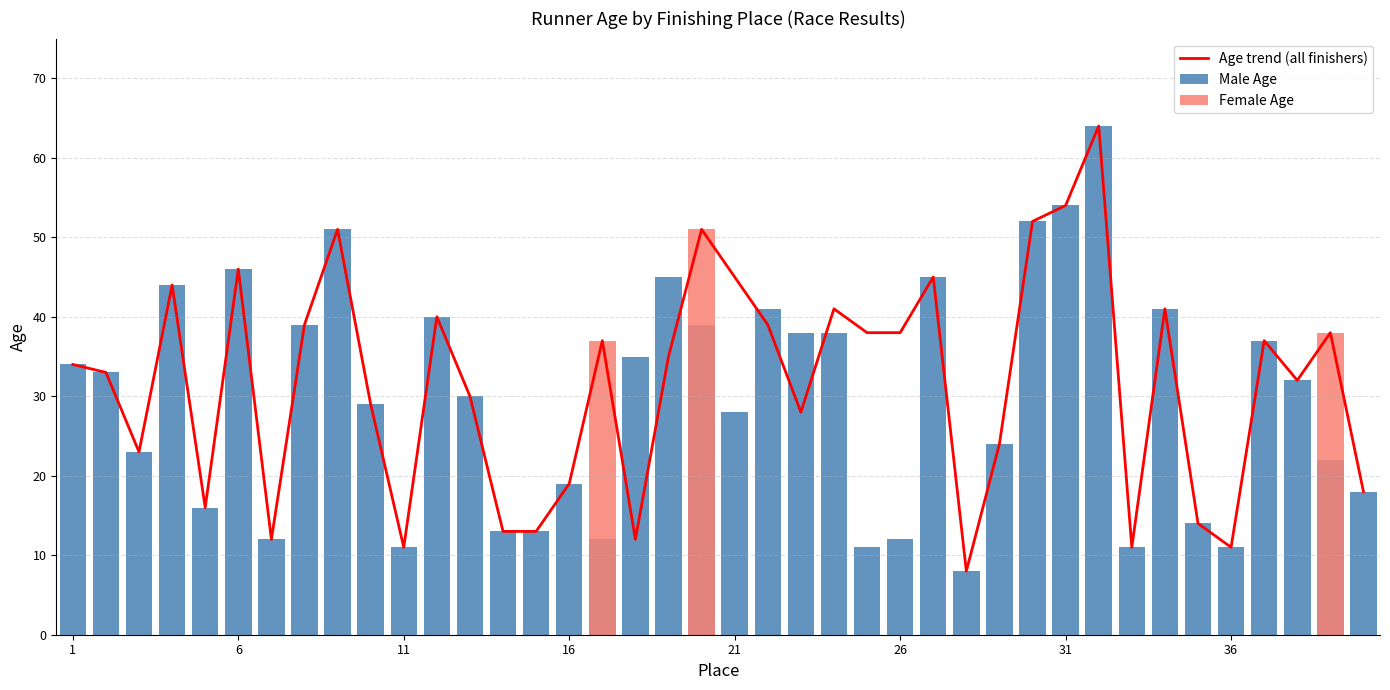

What is the difference between the maximum and minimum values in the Male Age series?

56